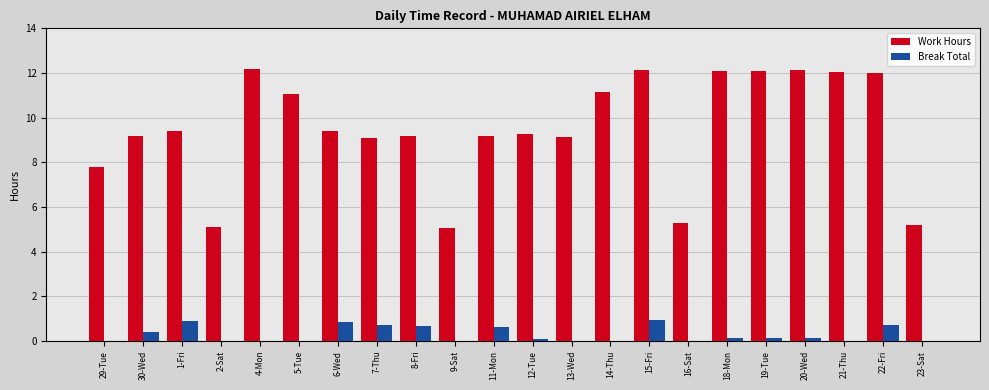

Which series has the largest range (max minus min)?

Work Hours